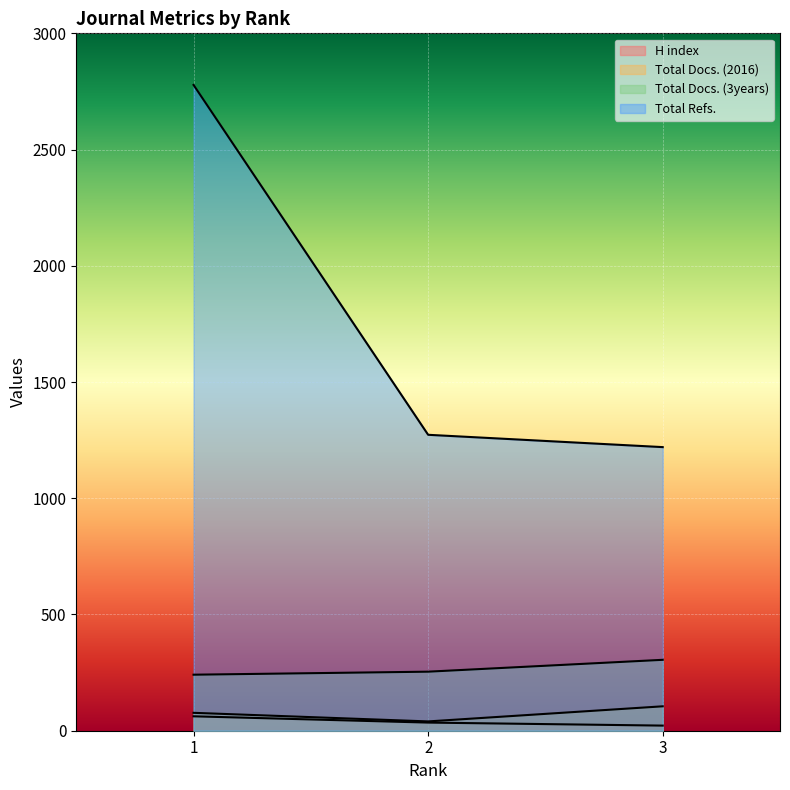

What is the spread (max minus min) of values at 2?

1238